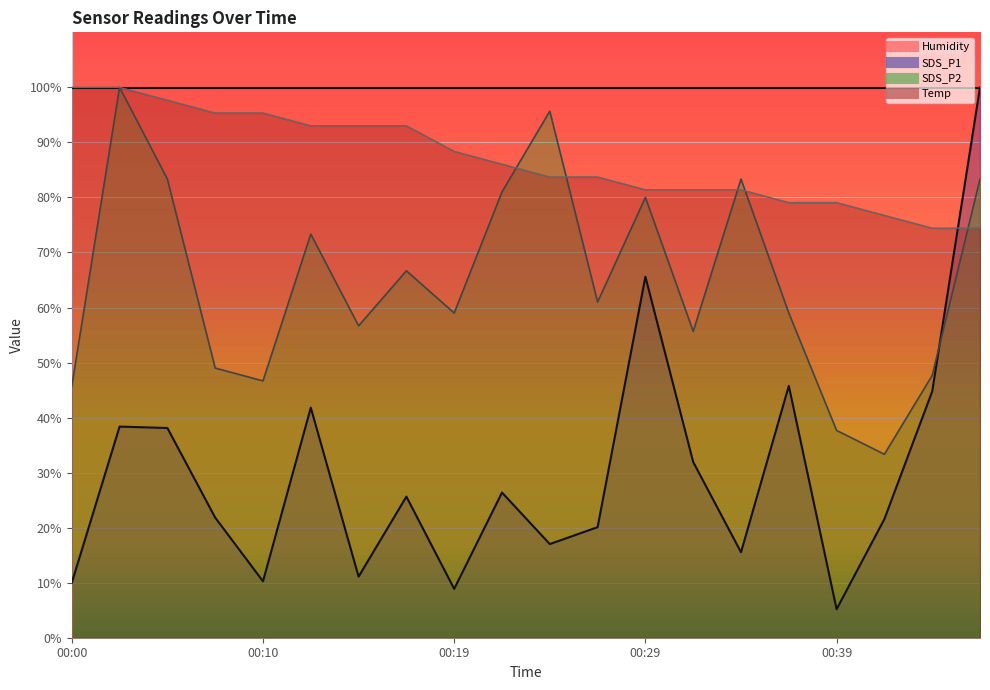

How many data points in SDS_P1 are above 25?

10